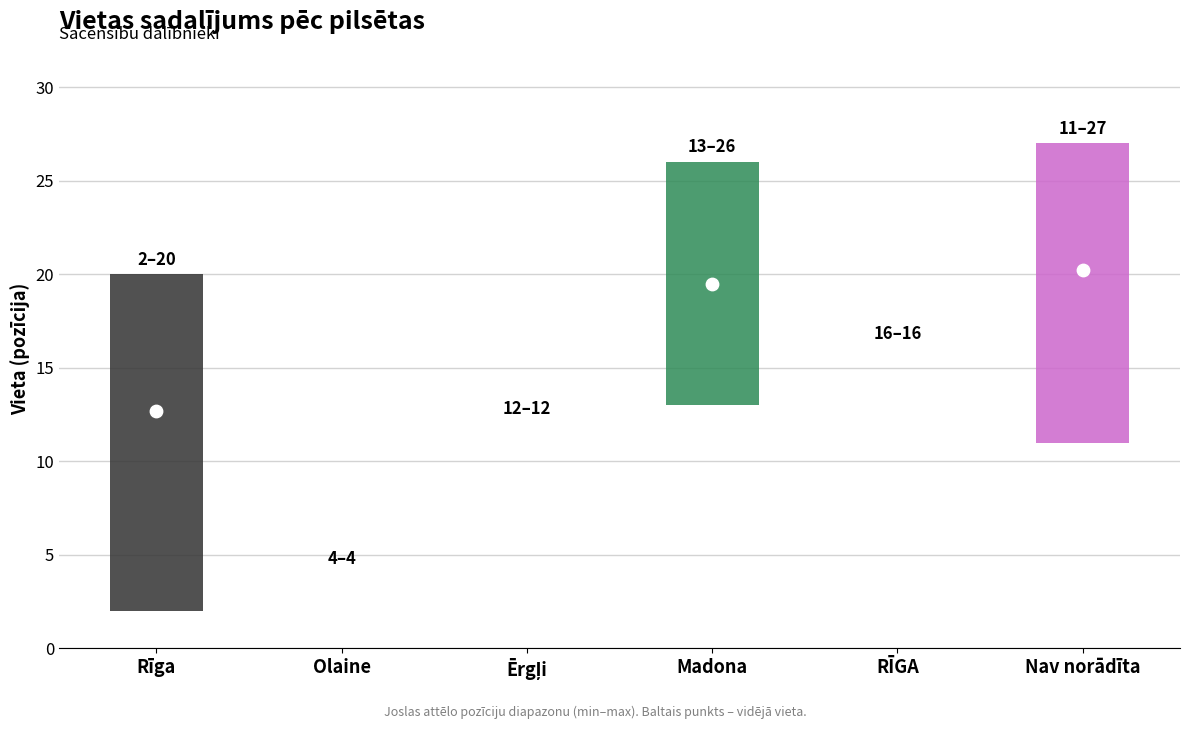

Between Rīga and Rīga, which is larger?

Rīga